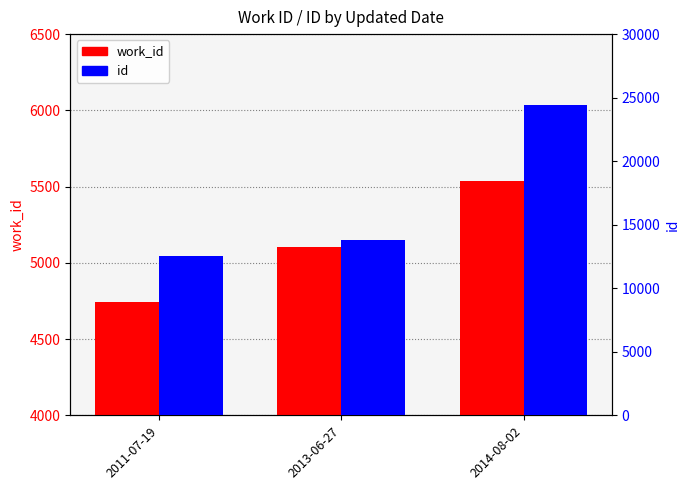

Where does the id series first go above 13833?

2014-08-02